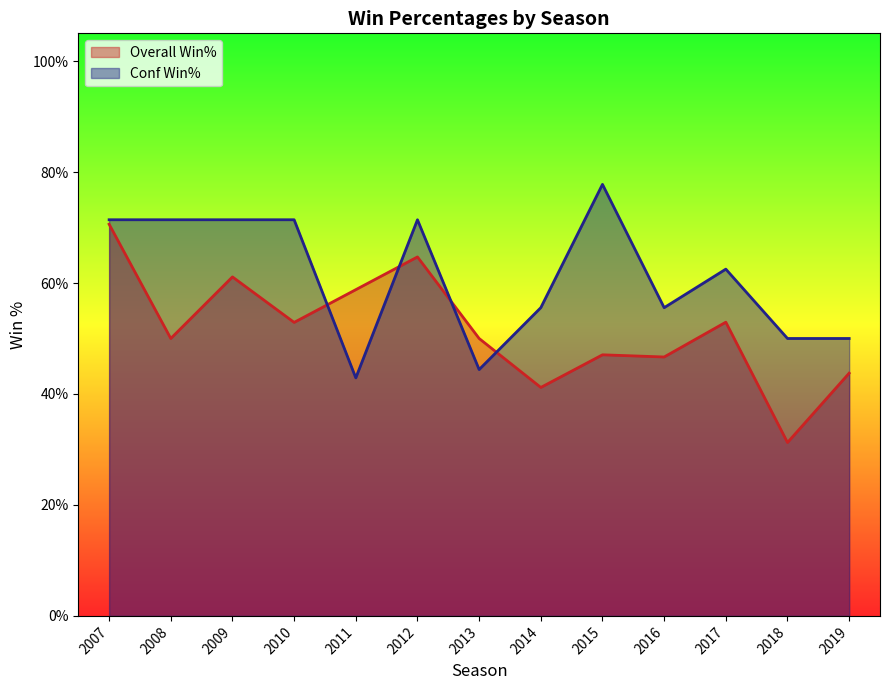

True or false: Overall Win% has more than 1 interior local peaks.

True